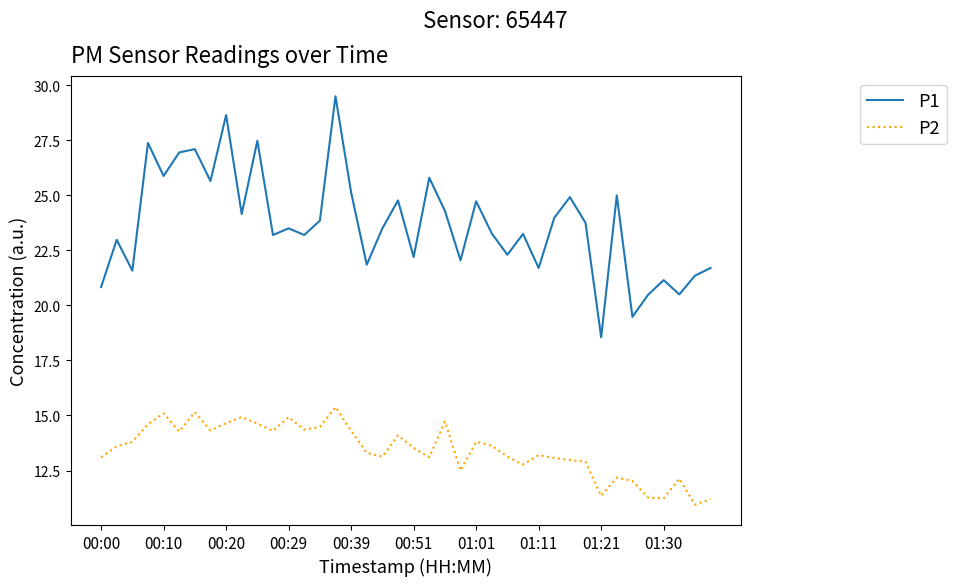

True or false: P2 and P1 intersect in this chart.

False